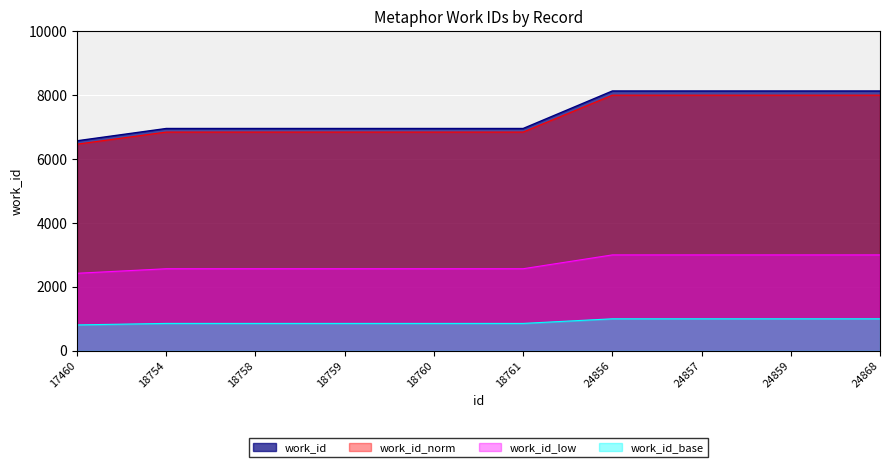

How many lines are shown in the chart?

4